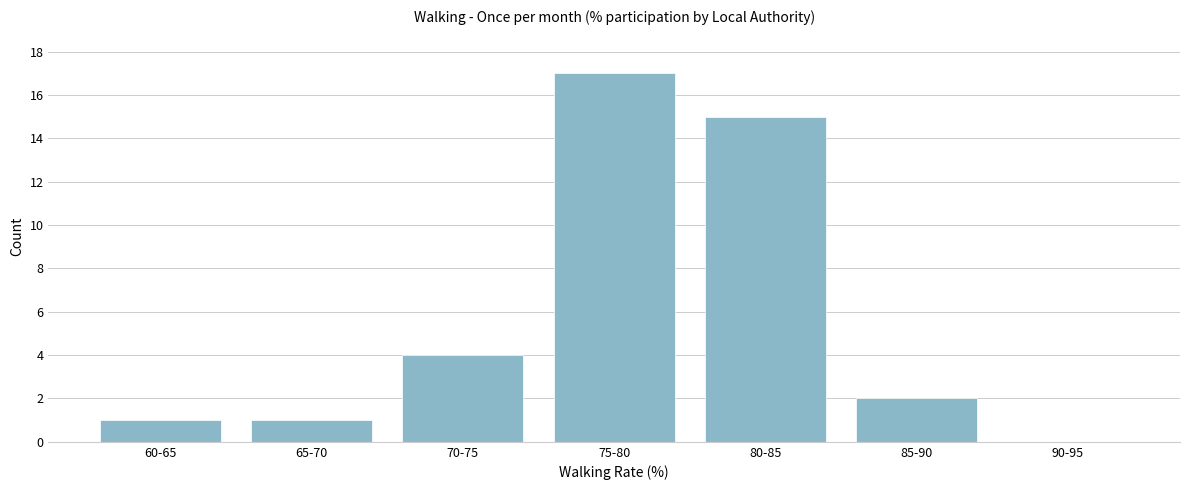

Reading left to right, what are all the values shown in this chart?

60-65=1	65-70=1	70-75=4	75-80=17	80-85=15	85-90=2	90-95=0